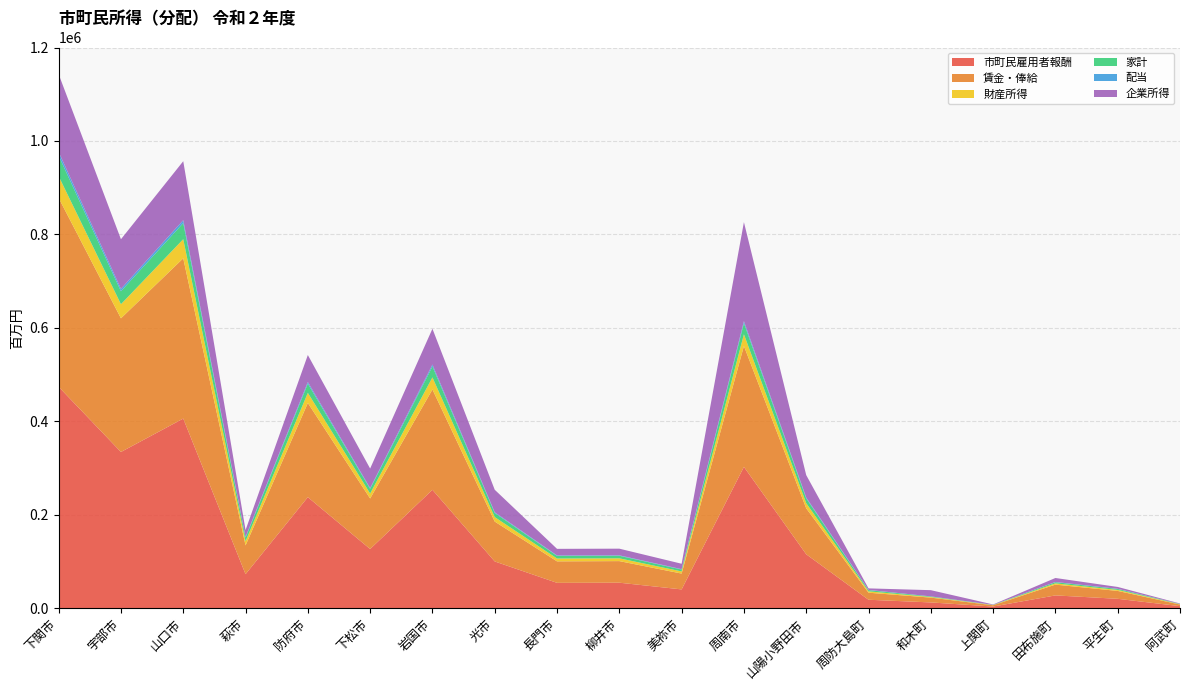

Reading left to right, list all the values displayed in this chart.

市町民雇用者報酬: 下関市=473642	宇部市=334134	山口市=405610	萩市=72518	防府市=237372	下松市=126376	岩国市=253132	光市=99782	長門市=53953	柳井市=54268	美祢市=39925	周南市=302230	山陽小野田市=115121	周防大島町=17771	和木町=12041	上関町=3244	田布施町=27064	平生町=19781	阿武町=4055
賃金・俸給: 下関市=404330	宇部市=286129	山口市=343135	萩市=61595	防府市=201686	下松市=108190	岩国市=214845	光市=85370	長門市=46017	柳井市=46223	美祢市=33909	周南市=258790	山陽小野田市=98400	周防大島町=15095	和木町=10286	上関町=2740	田布施町=23112	平生町=16883	阿武町=3446
財産所得: 下関市=46557	宇部市=30217	山口市=40897	萩市=8877	防府市=21651	下松市=10663	岩国市=25812	光市=9570	長門市=6110	柳井市=5968	美祢市=4590	周南市=25032	山陽小野田市=11098	周防大島町=2901	和木町=1312	上関町=483	田布施町=2672	平生町=2158	阿武町=650
家計: 下関市=43801	宇部市=27670	山口市=34515	萩市=7836	防府市=19604	下松市=9939	岩国市=23419	光市=8792	長門市=5551	柳井市=5453	美祢市=4096	周南市=23857	山陽小野田市=10148	周防大島町=2597	和木町=1153	上関町=373	田布施町=2528	平生町=2034	阿武町=576
配当: 下関市=8094	宇部市=5159	山口市=6155	萩市=1416	防府市=3617	下松市=1773	岩国市=4097	光市=1580	長門市=1032	柳井市=977	美祢市=738	周南市=4364	山陽小野田市=1914	周防大島町=470	和木町=191	上関町=74	田布施町=460	平生町=378	阿武町=97
企業所得: 下関市=166453	宇部市=106246	山口市=126293	萩市=14691	防府市=57745	下松市=41708	岩国市=76600	光市=48171	長門市=14085	柳井市=14243	美祢市=11582	周南市=211841	山陽小野田市=47905	周防大島町=3280	和木町=13306	上関町=797	田布施町=8514	平生町=3953	阿武町=944